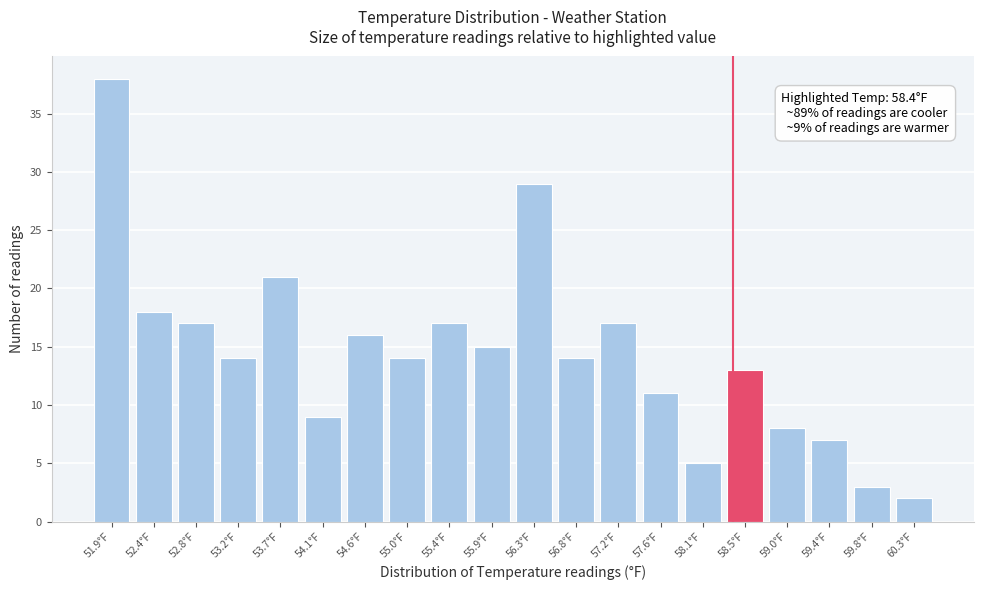

Which range on the x-axis has the tallest bar?

51.70 to 52.14